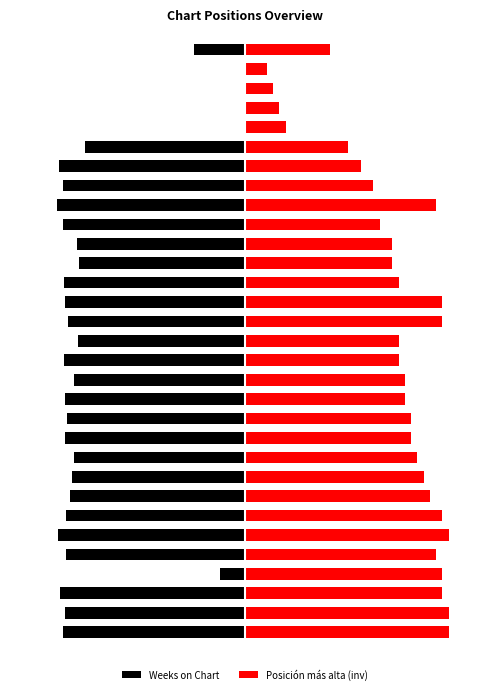

List the series in order of their peak value, highest first.

Posición más alta (inv), Weeks on Chart